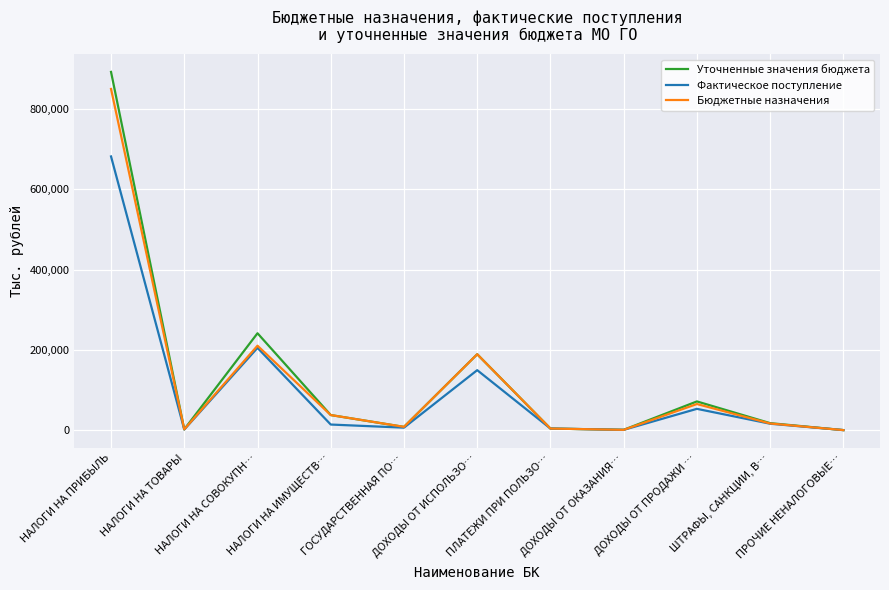

Between НАЛОГИ НА ПРИБЫЛЬ and НАЛОГИ НА СОВОКУПН…, which series saw the biggest shift?

Уточненные значения бюджета